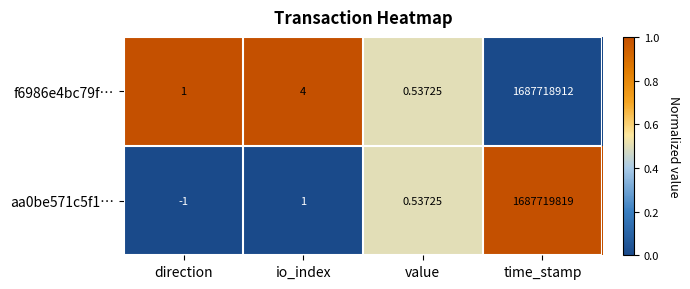

At which category is the sum across all series the highest?

time_stamp